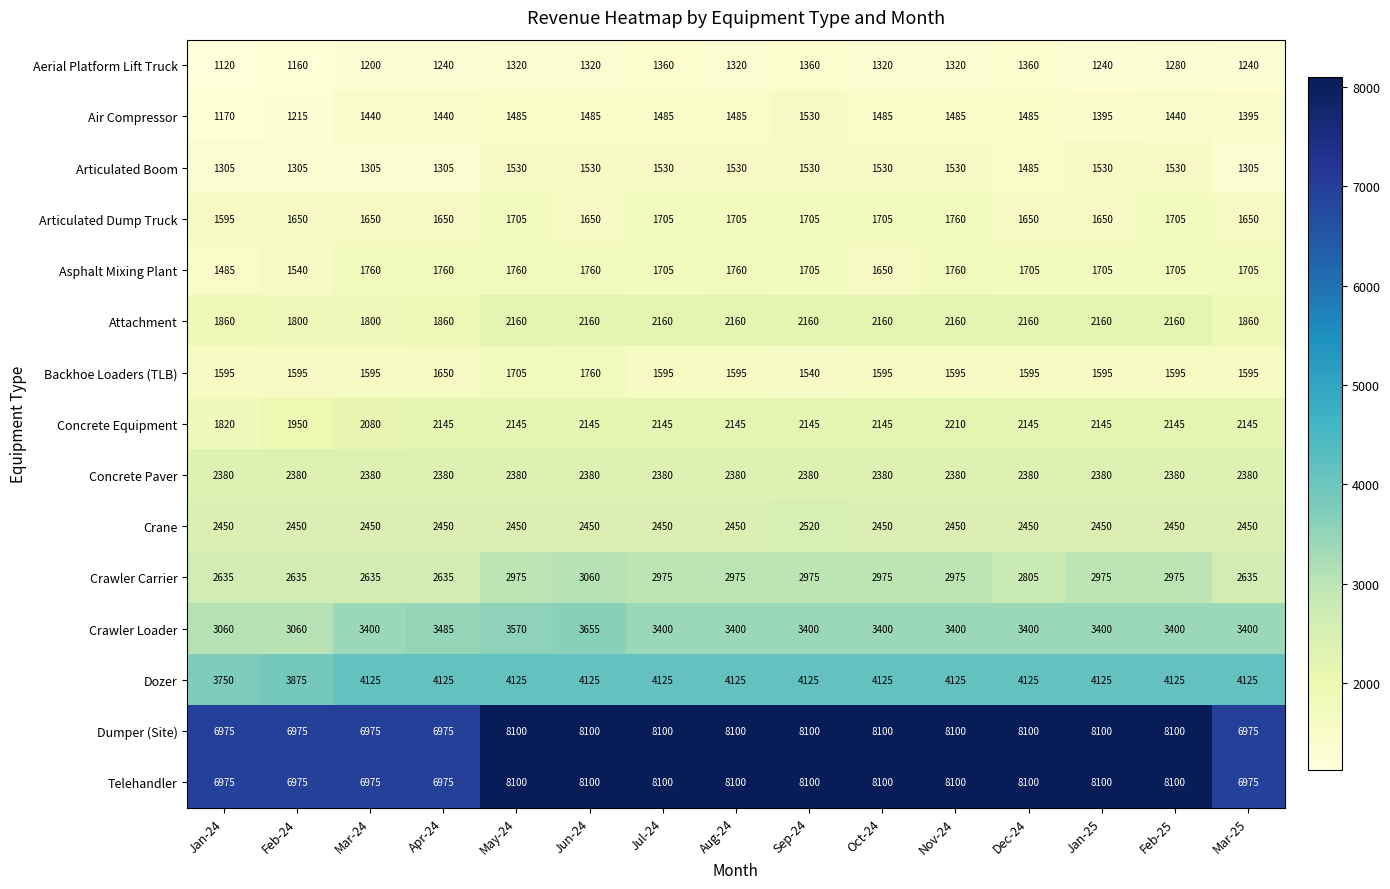

What is the average value of the Crawler Carrier series?

2856